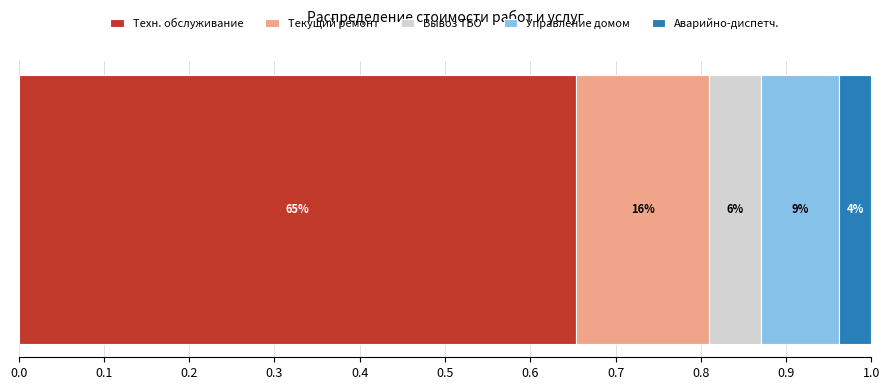

What are all the series names shown in the legend?

Техн. обслуживание, Текущий ремонт, Вывоз ТБО, Управление домом, Аварийно-диспетч.